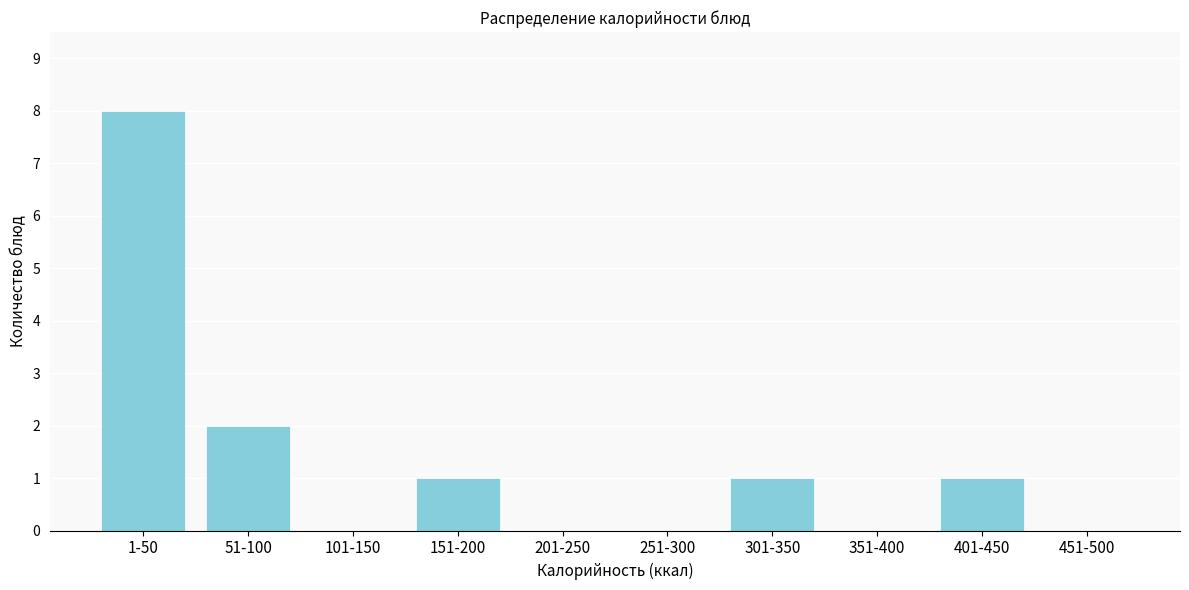

Reading left to right, what are all the values shown in this chart?

1-50=8	51-100=2	101-150=0	151-200=1	201-250=0	251-300=0	301-350=1	351-400=0	401-450=1	451-500=0